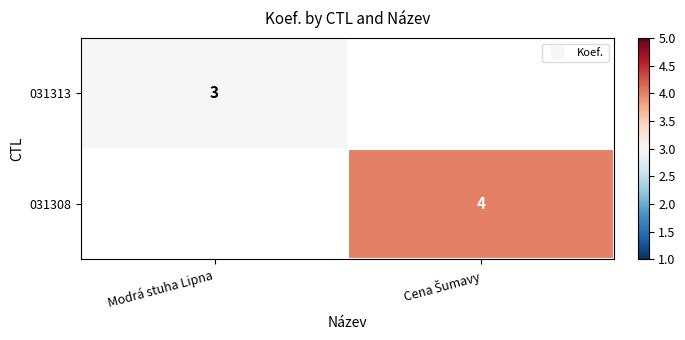

List the series in order of their overall mean, lowest first.

031313, 031308